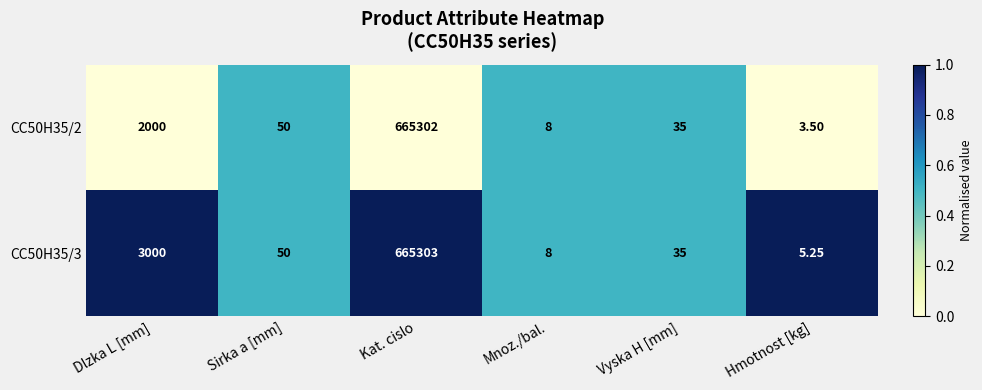

At which category is the sum across all series the highest?

Kat. cislo